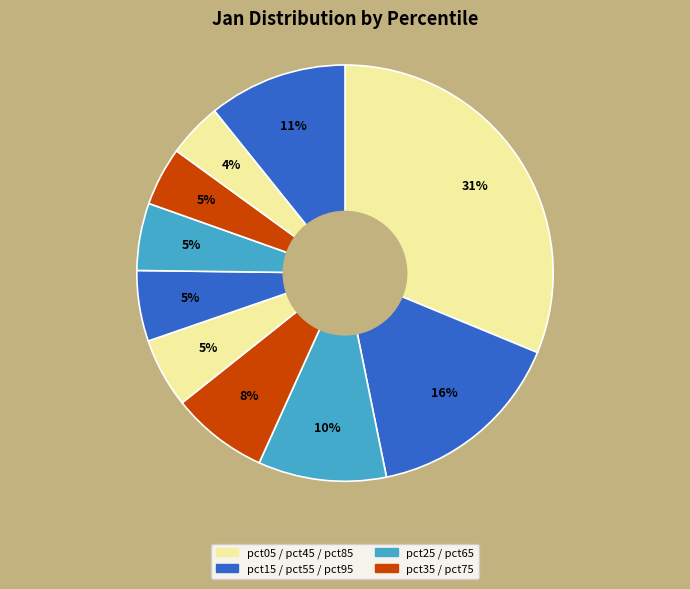

Is there a majority slice in this chart?

No